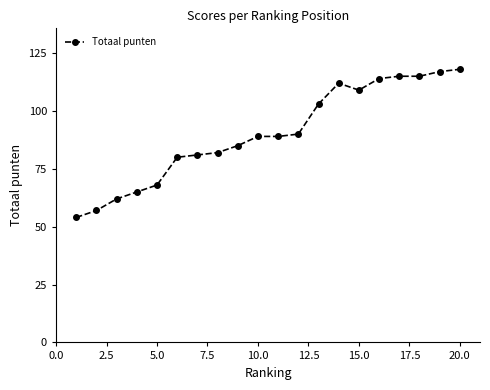

What is the greatest value displayed?

118